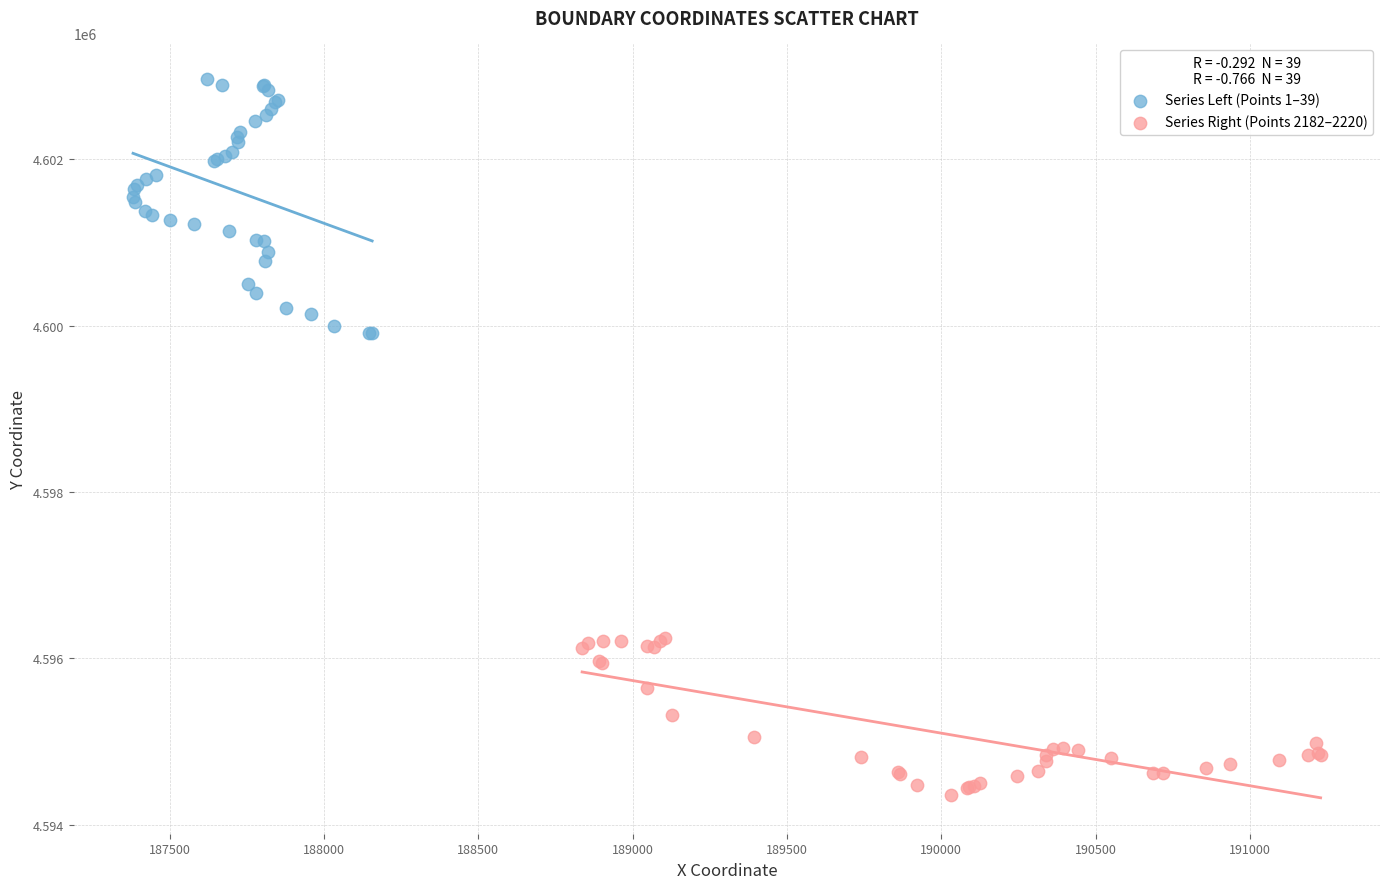

Which series reaches the minimum Y coordinate?

Series Right (Points 2182–2220)